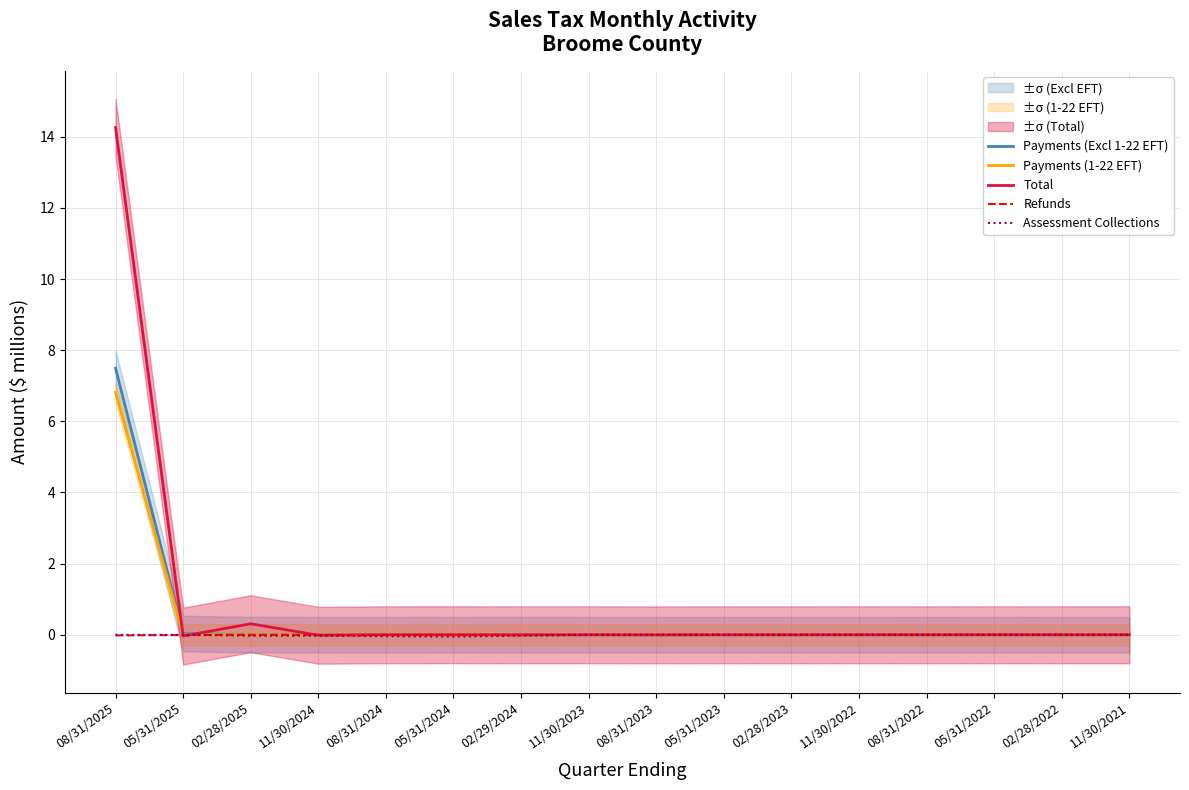

What is the difference between the maximum and minimum values in the Total series?

14.3